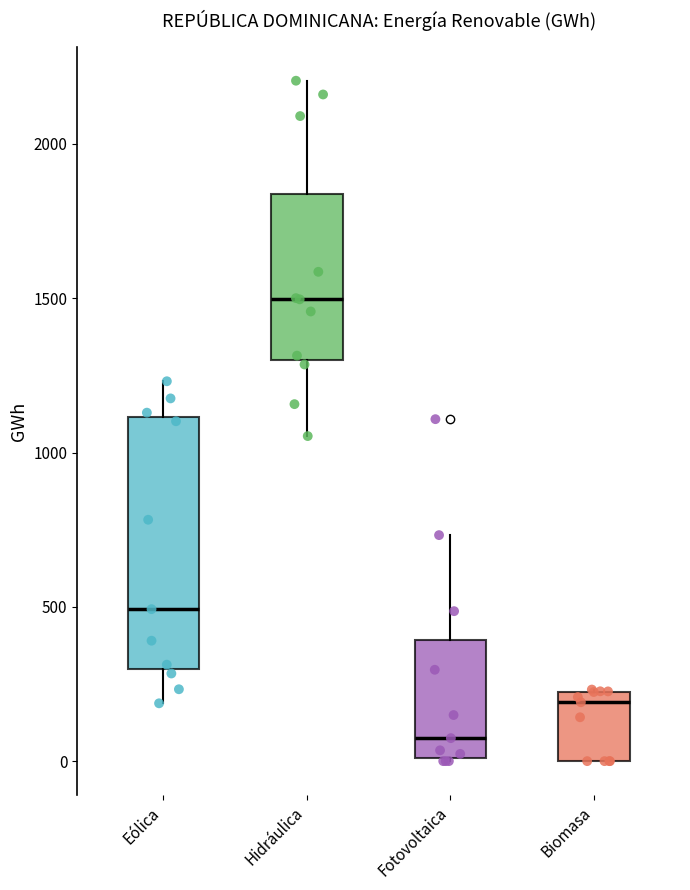

Comparing the boxes themselves (not the whiskers), which one is the tallest?

Eólica